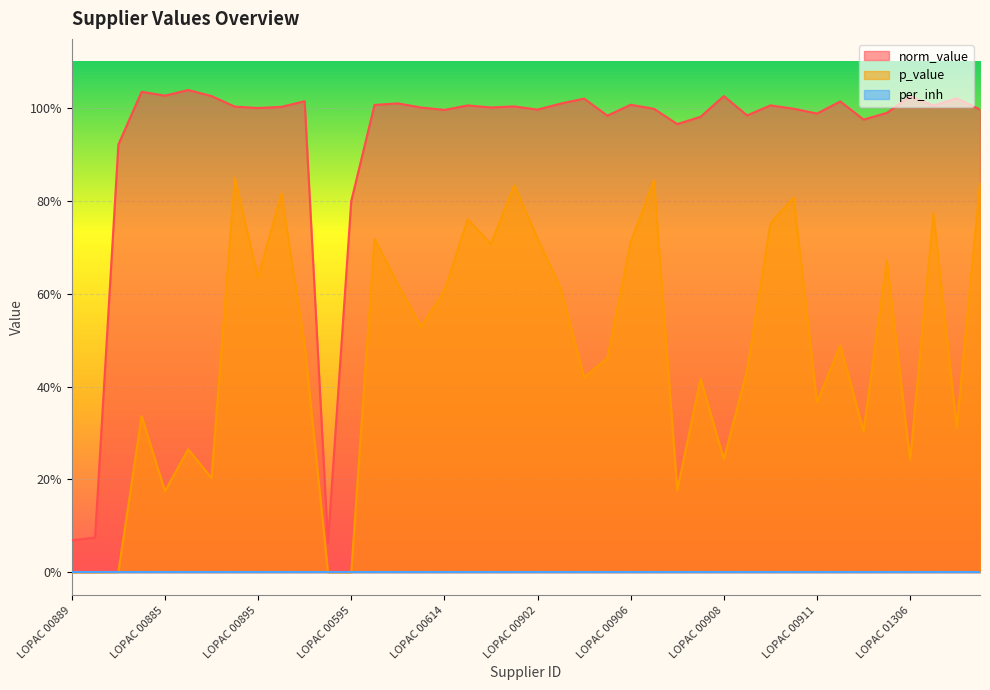

What is the difference between the maximum and minimum values in the p_value series?

0.8